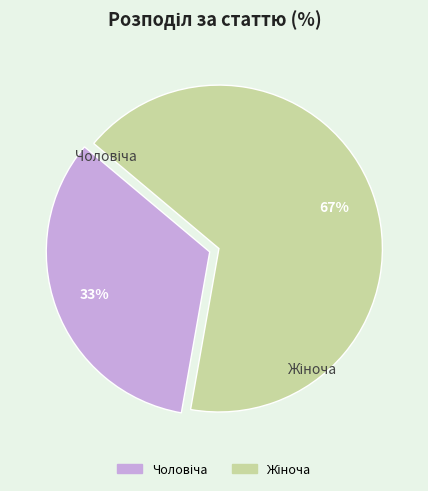

To the nearest percent, what is the average slice percentage?

50%